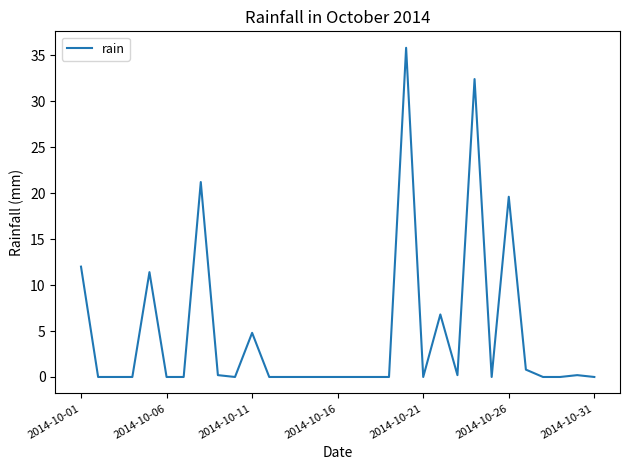

Does the chart display data point markers on the line(s)?

No